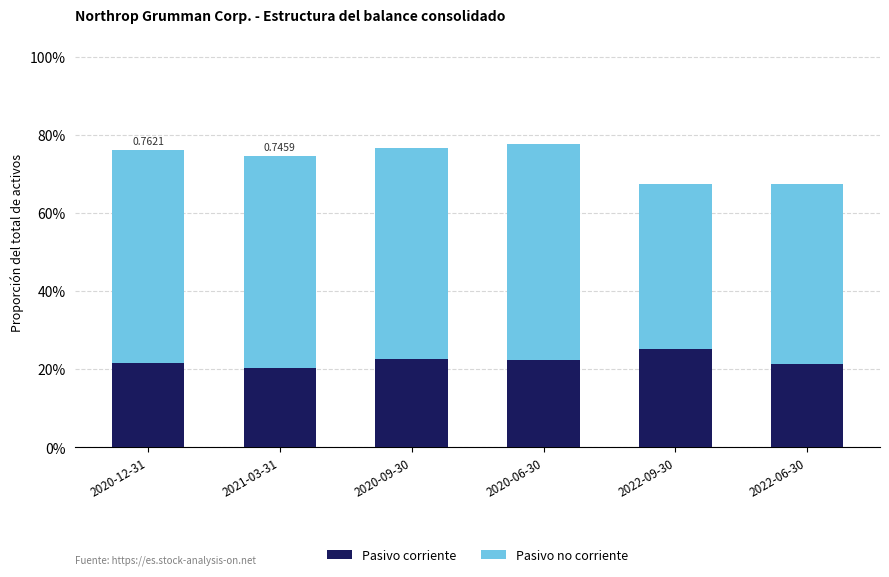

Does the chart contain stacked bars?

Yes